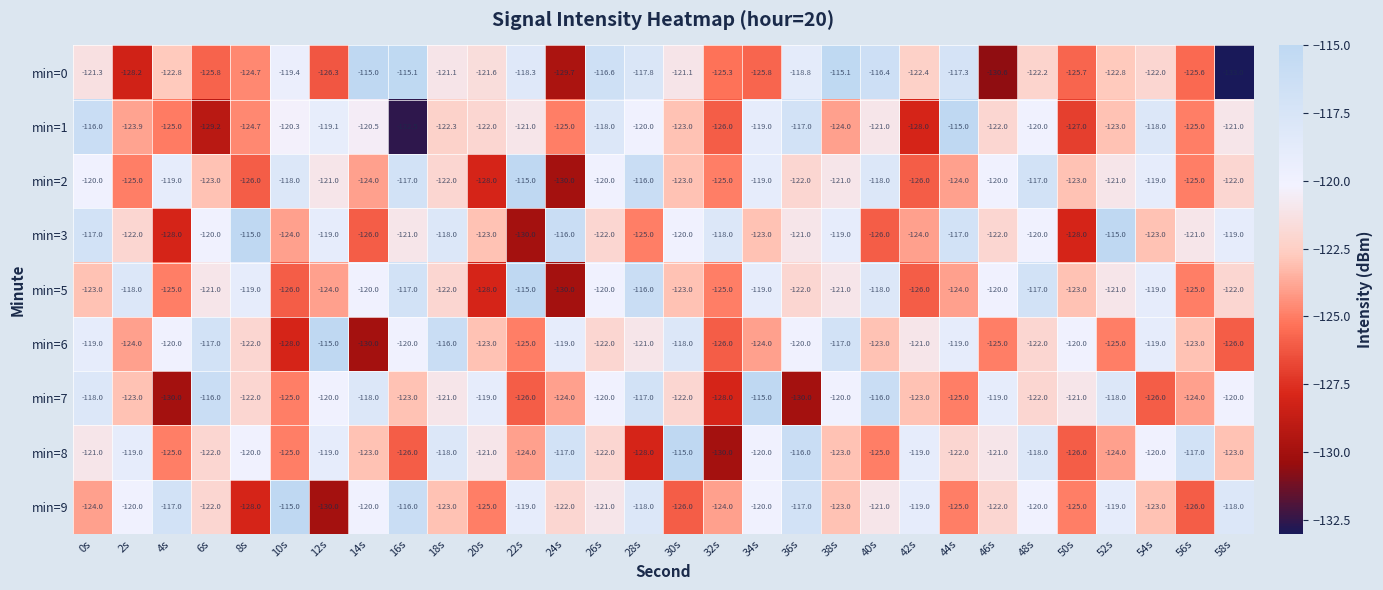

What is the sum of the min=2 values at 50s and 14s?

-247.0